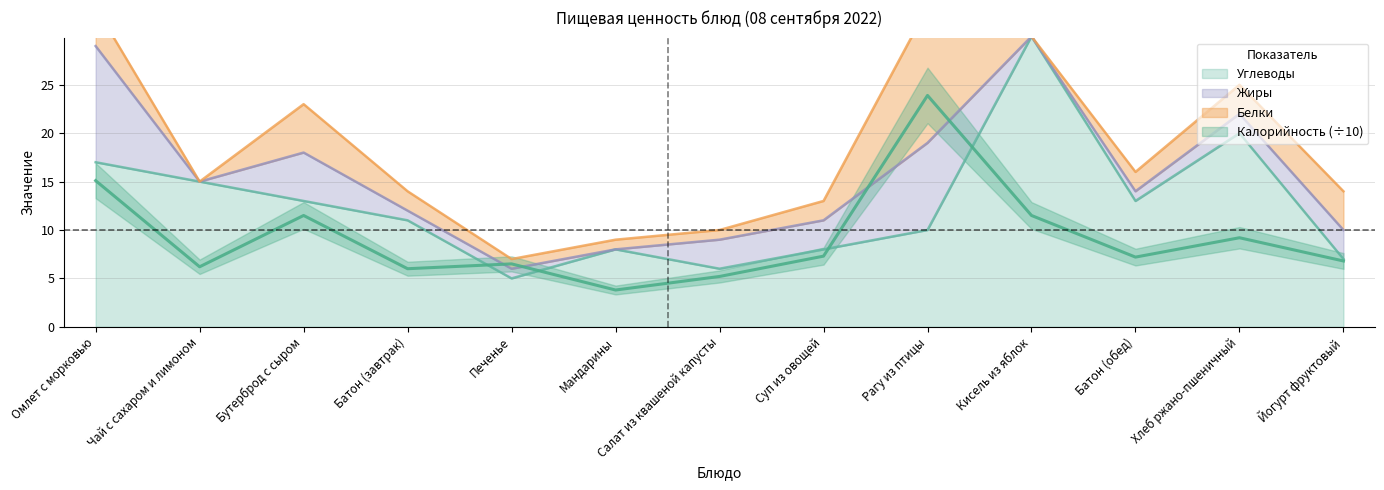

The value of Углеводы at Омлет с морковью is 17. True or false?

True